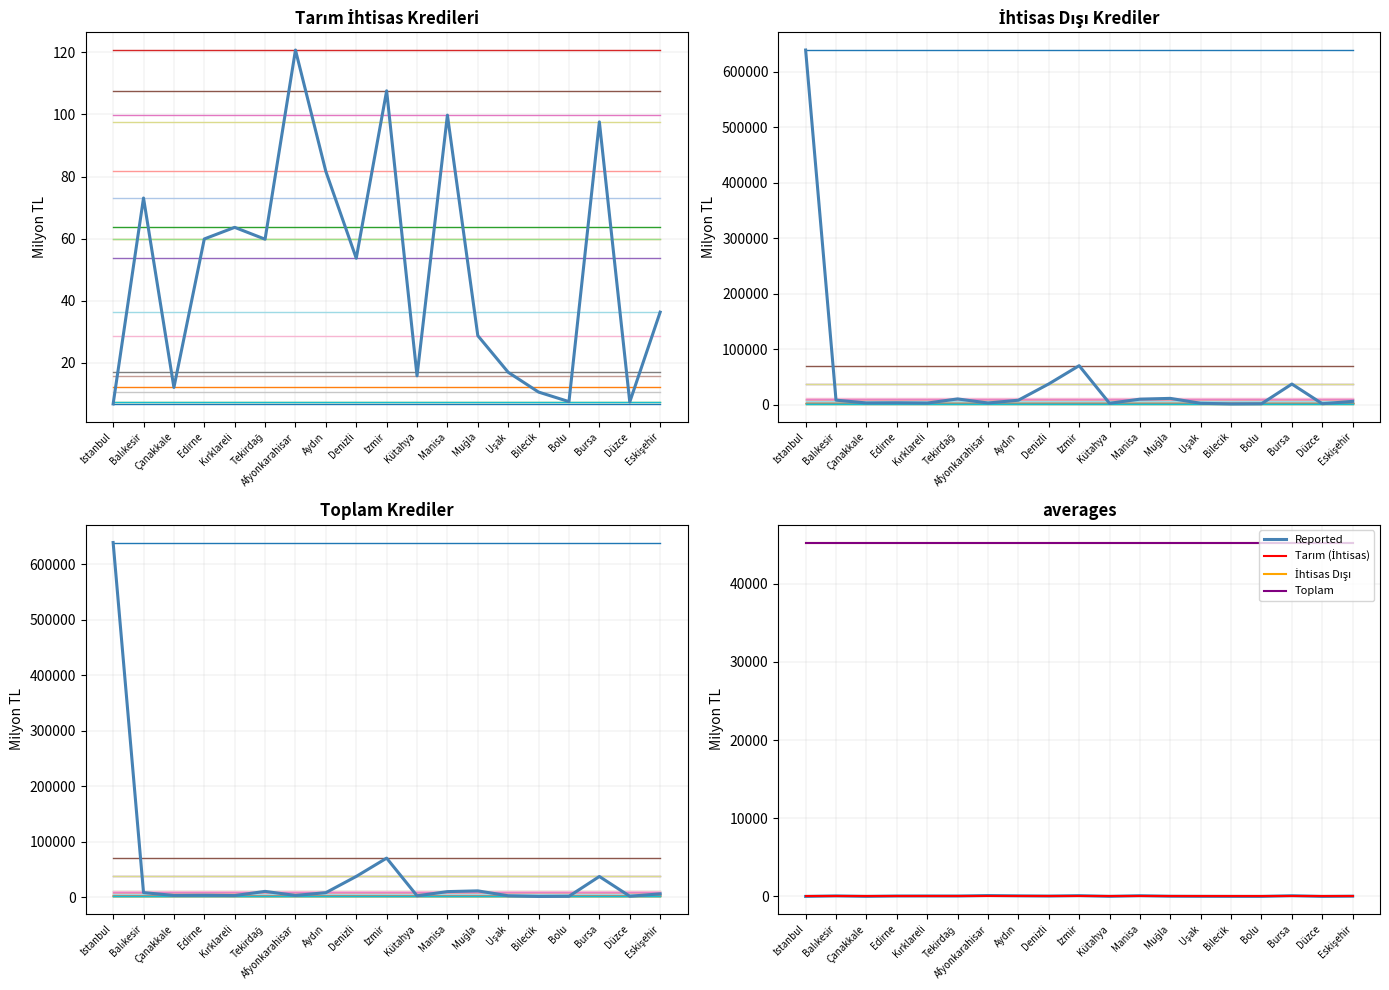

Is it true that Tarım (İhtisas) equals 7.3 at Düzce?

True